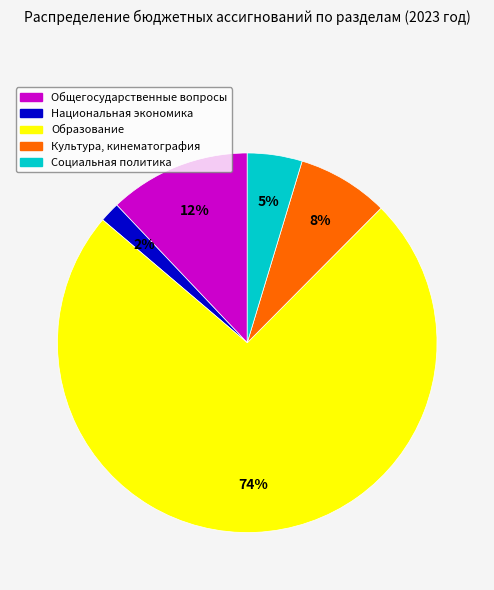

Between Культура, кинематография and Общегосударственные вопросы, which is larger?

Общегосударственные вопросы